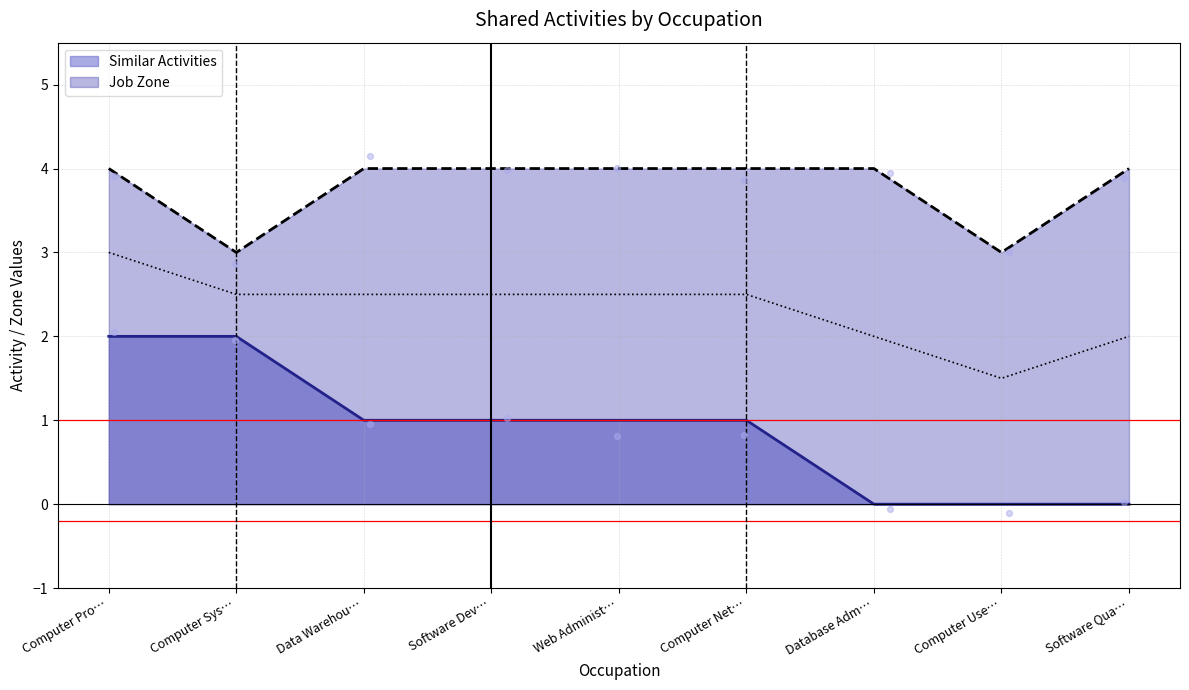

Which series contains the highest Y value?

Job Zone